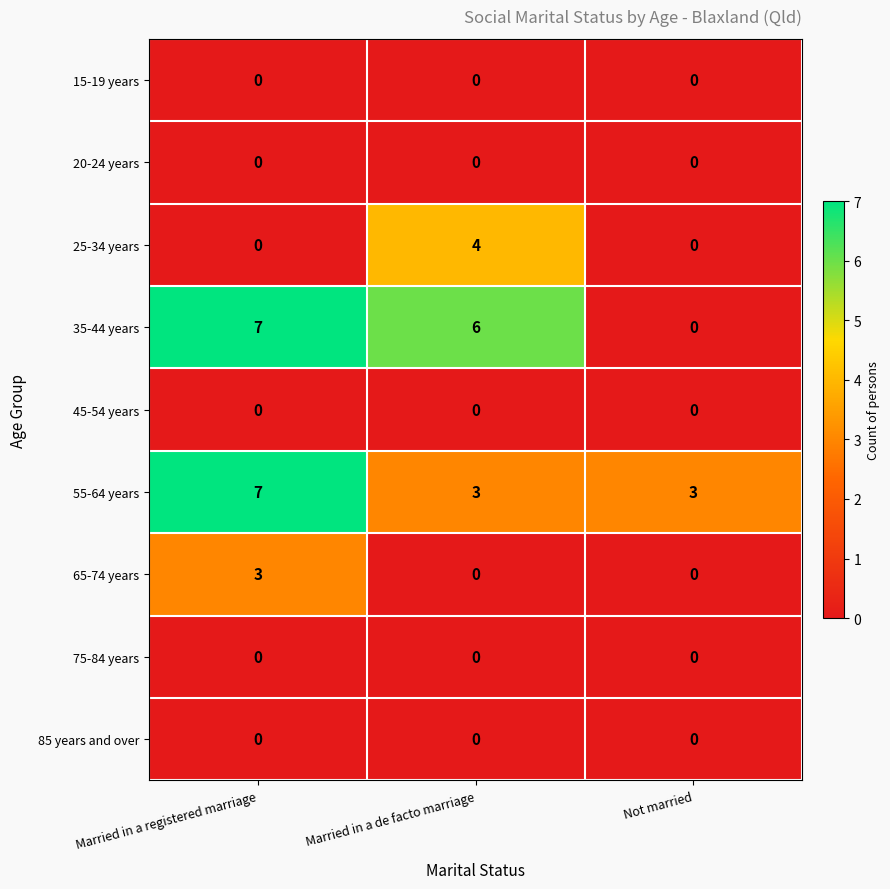

Is the value of 65-74 years at Married in a registered marriage greater than the value of 20-24 years at Not married?

Yes